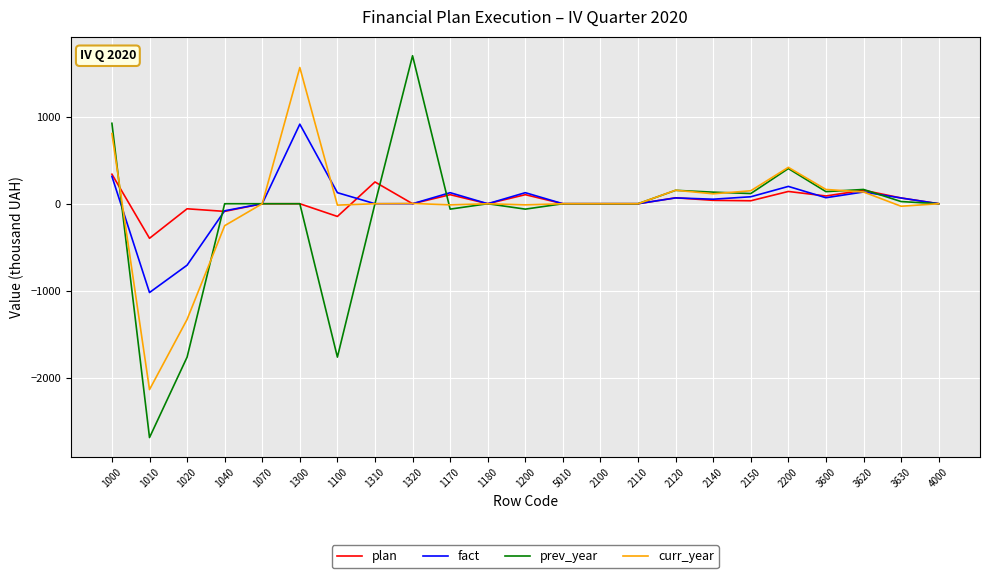

What is the difference between the maximum and minimum values in the prev_year series?

4386